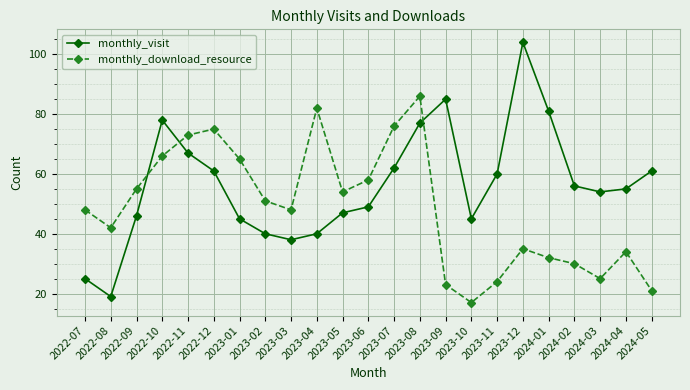

In monthly_visit, how many points are higher than both neighbors (excluding endpoints)?

3